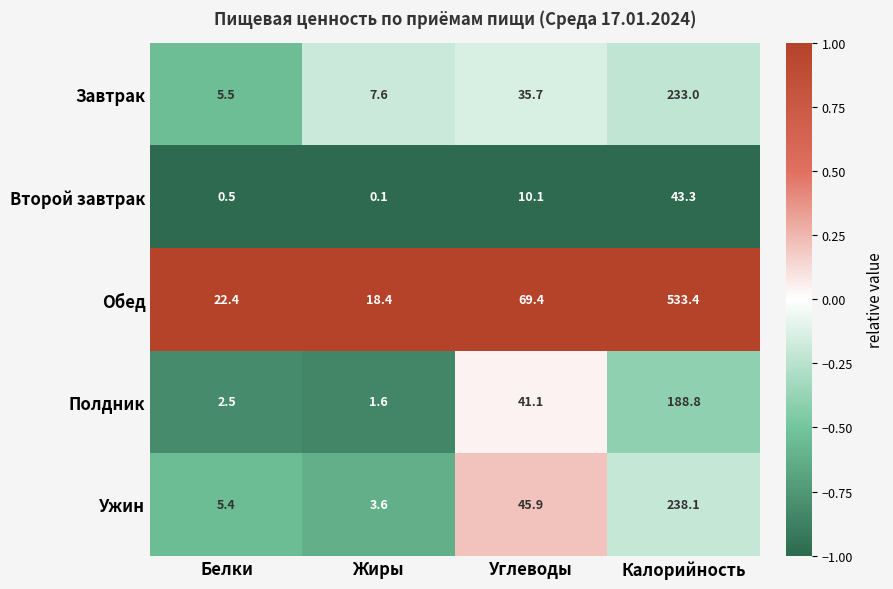

Is it true that Ужин equals 3.6 at Жиры?

True